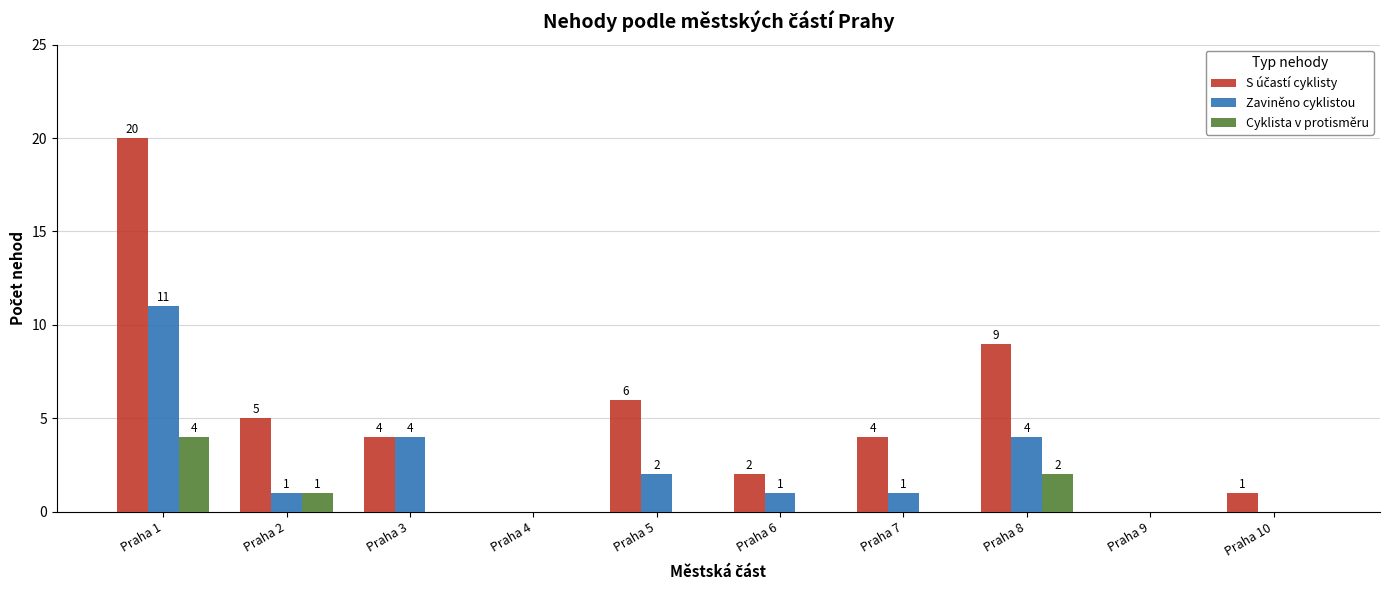

Which label corresponds to the largest value in the chart?

Praha 1